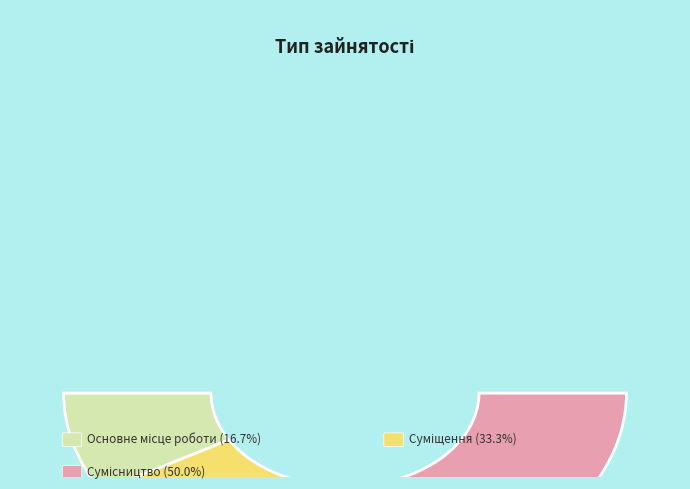

To the nearest percent, what is the average slice percentage?

33%